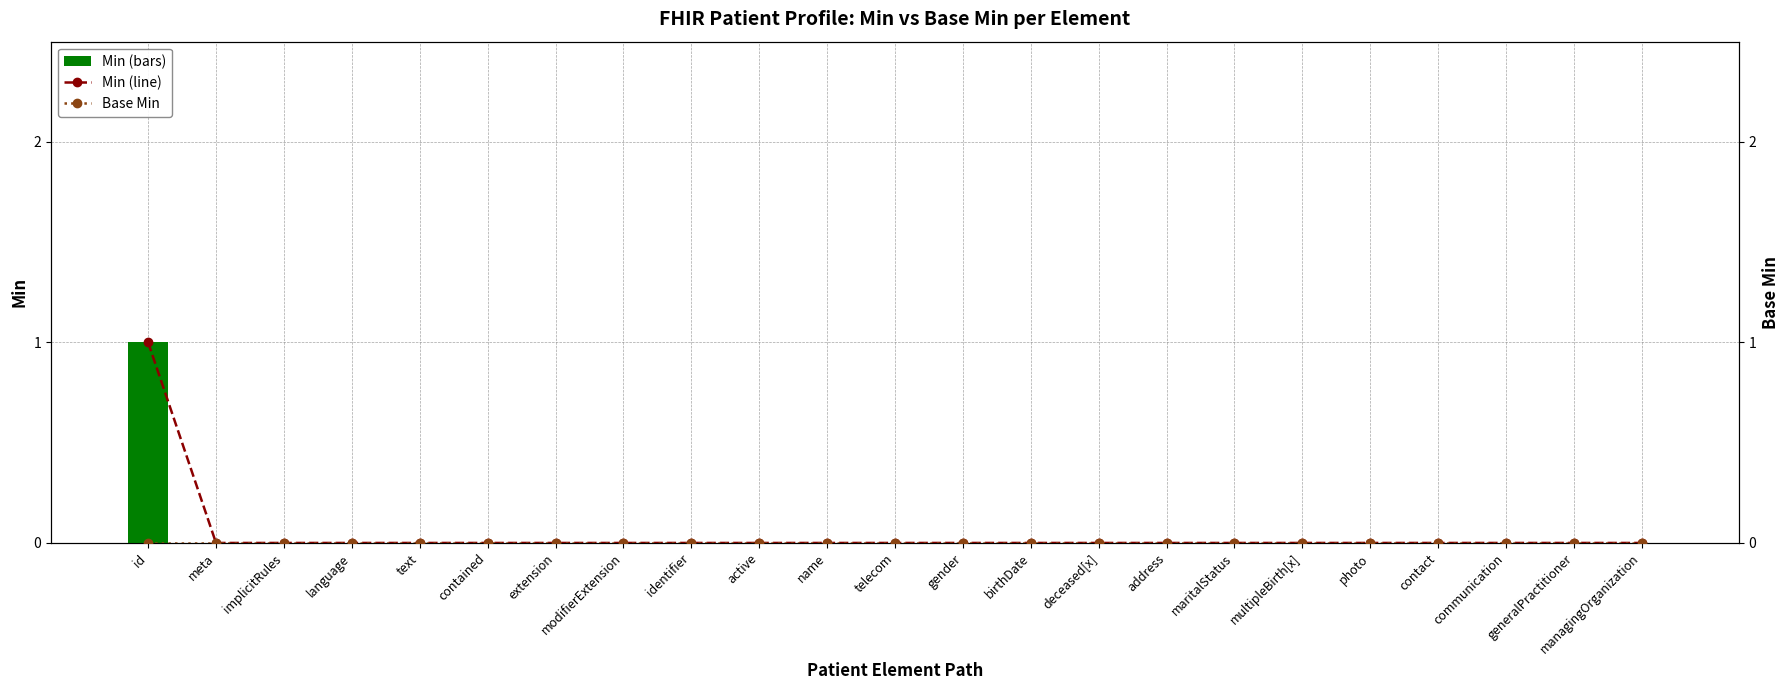

What is the label of the 9th bar from the right?

deceased[x]